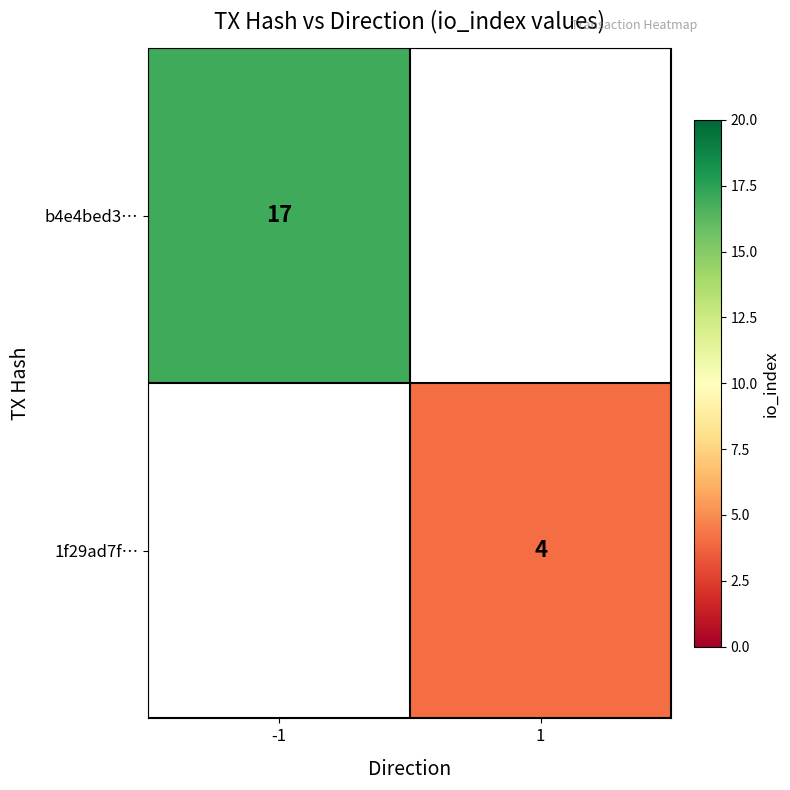

What is the greatest value displayed?

17.0